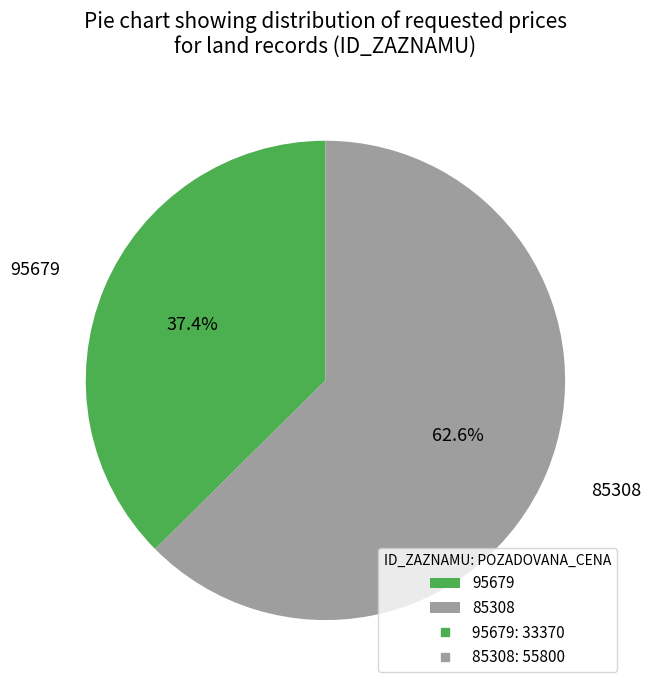

To the nearest percent, what is the difference between the largest and smallest slice percentages?

25%